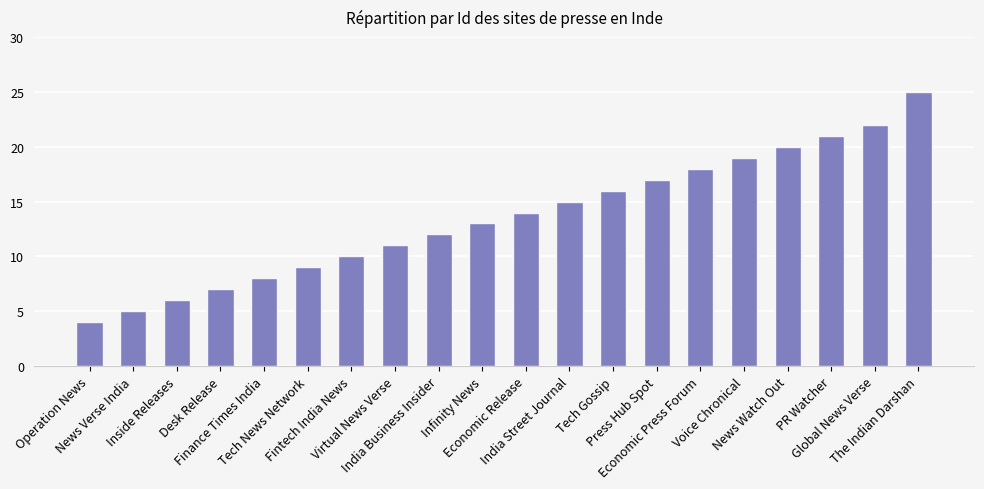

What is the greatest value displayed?

25